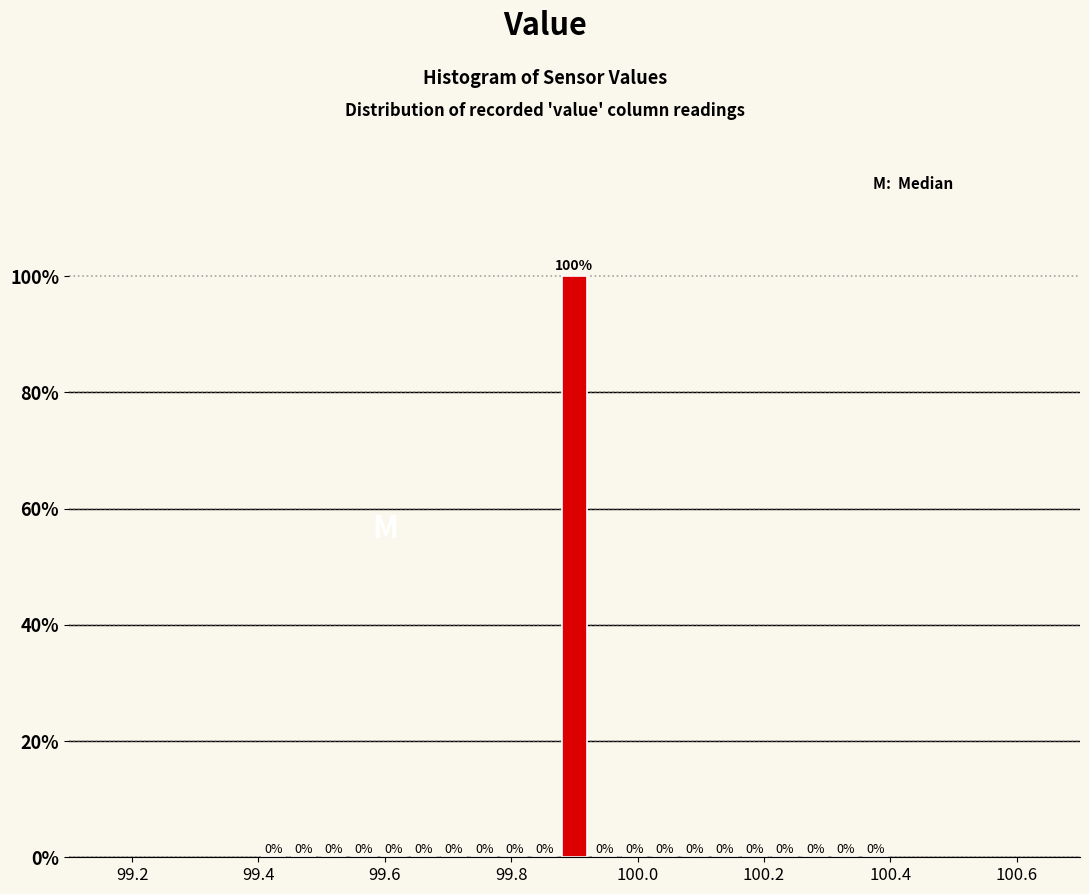

Read against the x-axis, roughly where is the centre of the tallest bar?

99.90